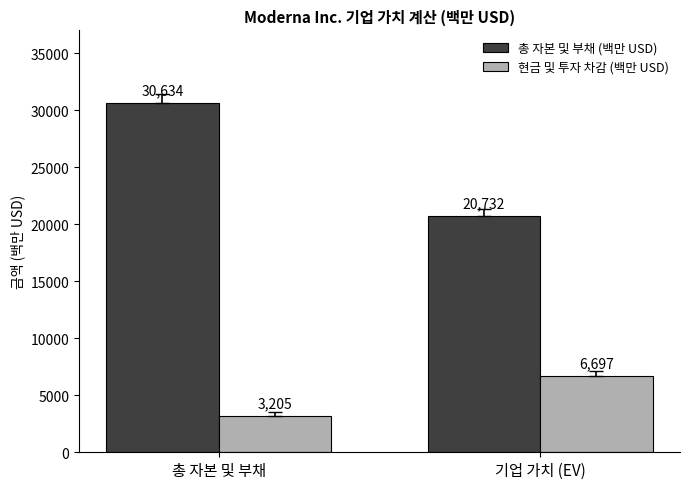

Reading left to right, extract all data points from this chart.

총 자본 및 부채 (백만 USD): 30634	20732
현금 및 투자 차감 (백만 USD): 3205	6697